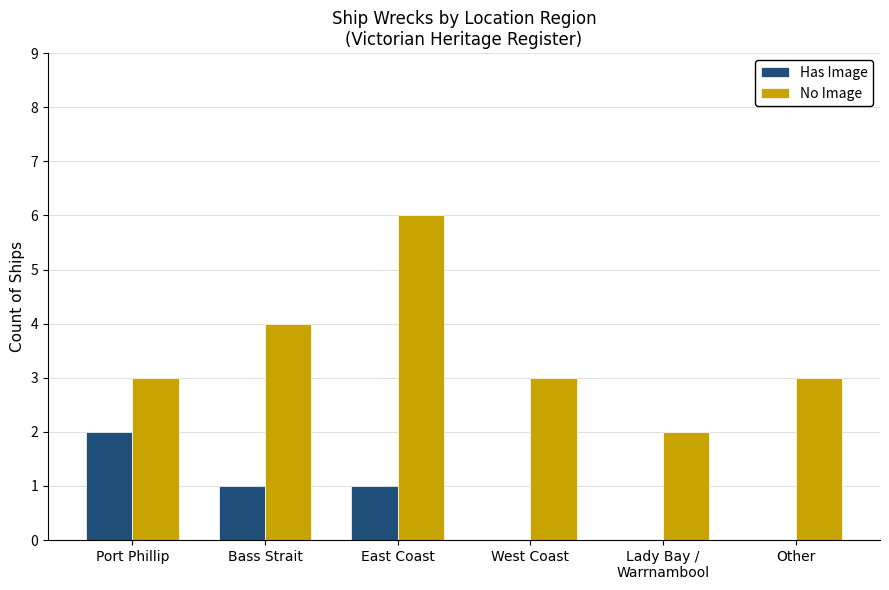

The No Image series shows 7 at Bass Strait. True or false?

False